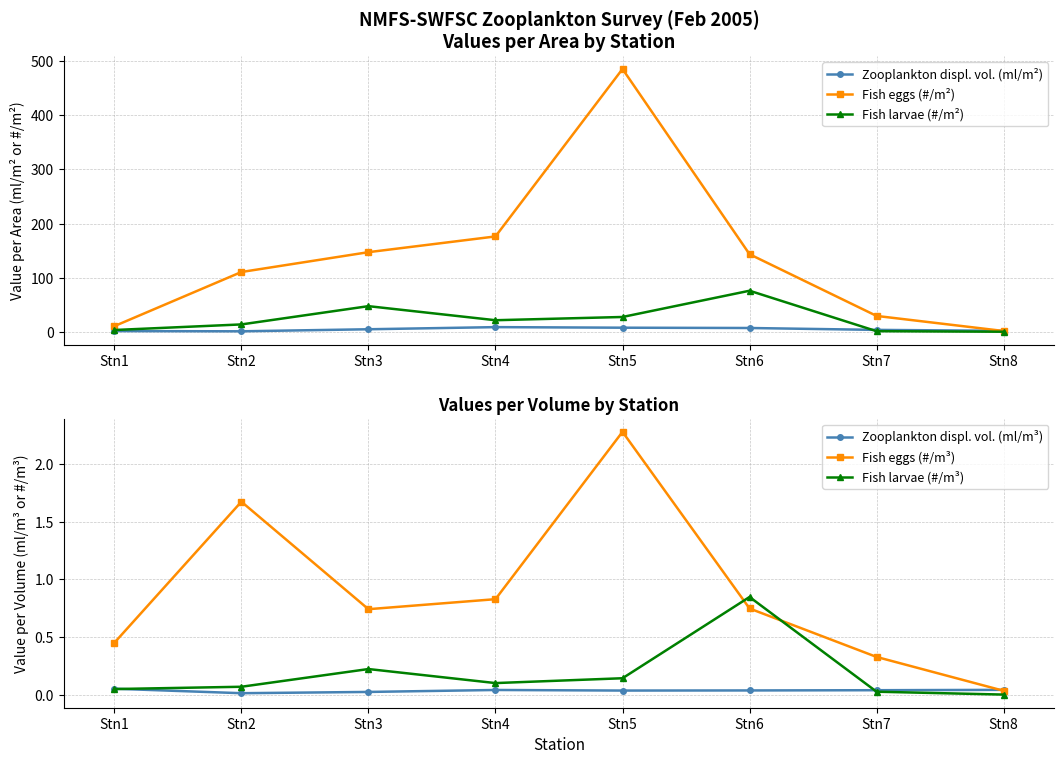

True or false: Fish larvae (#/m³) has more than 0 interior local peaks.

True